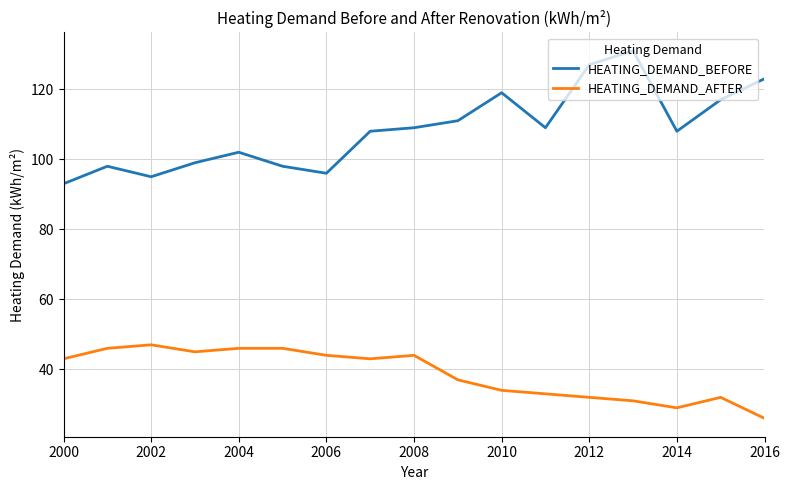

Rank the series by their maximum value, from highest to lowest.

HEATING_DEMAND_BEFORE, HEATING_DEMAND_AFTER